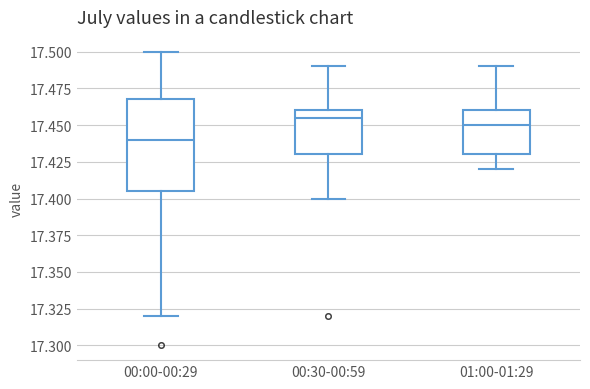

Reading left to right, transcribe this box plot: for each box, give where its median line is, the range the box spans, and where its two whiskers end, as read against the y-axis. The values are not printed on the chart, so give them approximately, as read against the axis.

00:00-00:29: median 17.440, box 17.405 to 17.470, whiskers 17.320 to 17.500
00:30-00:59: median 17.455, box 17.430 to 17.460, whiskers 17.400 to 17.490
01:00-01:29: median 17.450, box 17.430 to 17.460, whiskers 17.420 to 17.490